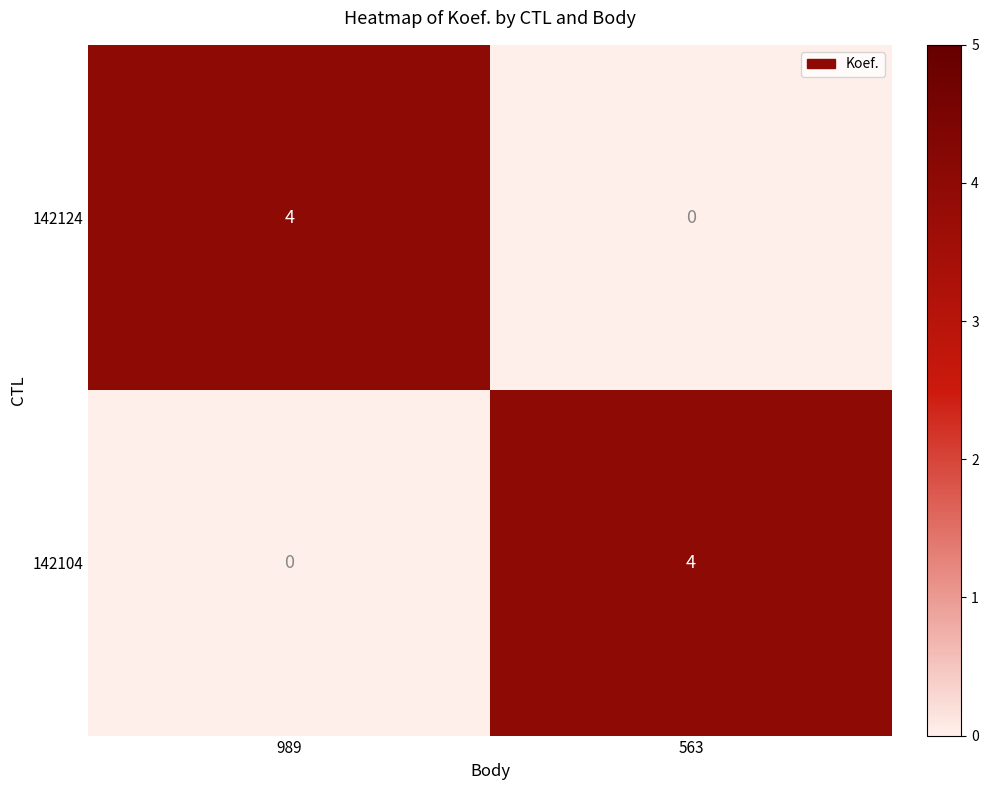

The value of 142124 at 563 is 1. True or false?

False